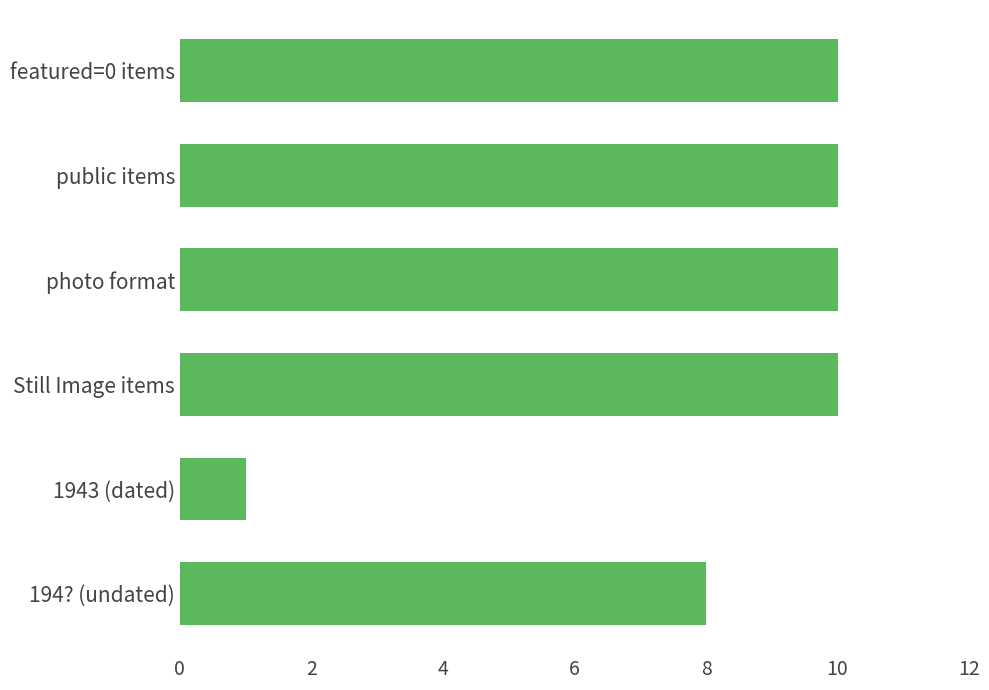

What value does the data have at public items?

10